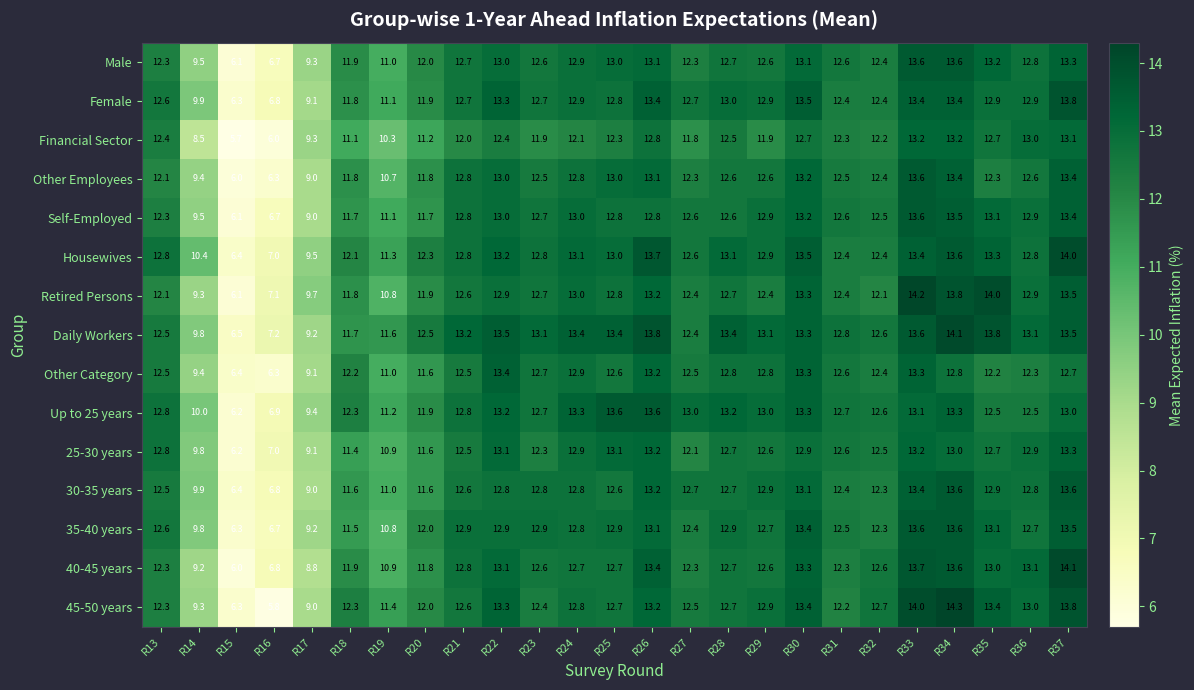

Which series has the largest range (max minus min)?

45-50 years